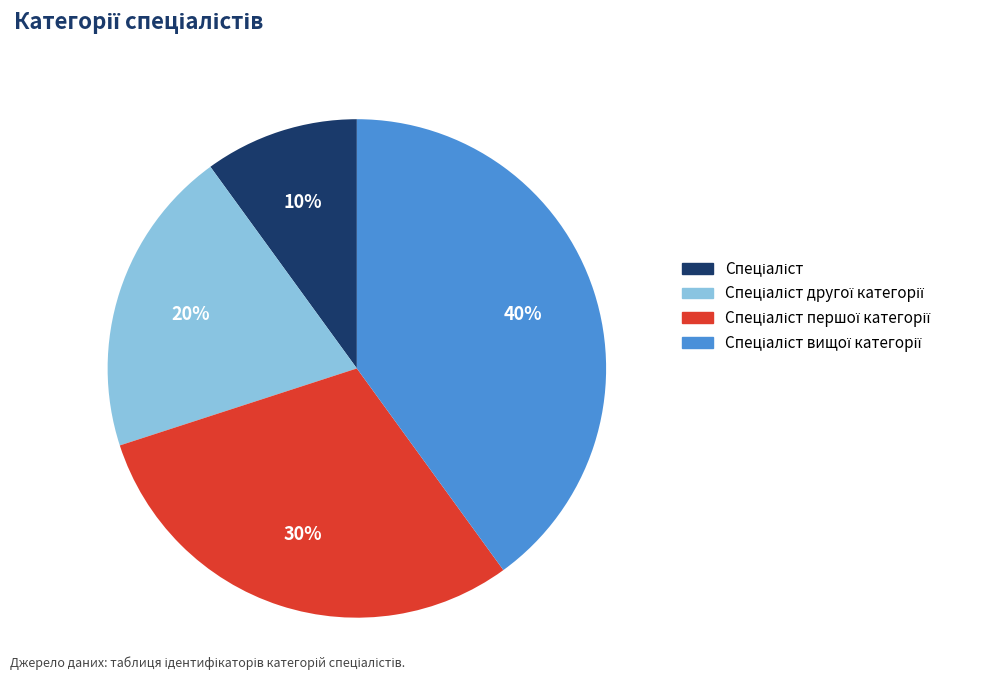

Is there any slice that represents more than half of the pie?

No